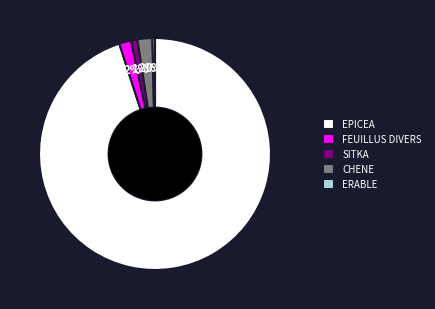

The EPICEA slice represents 95% of the pie. True or false?

True